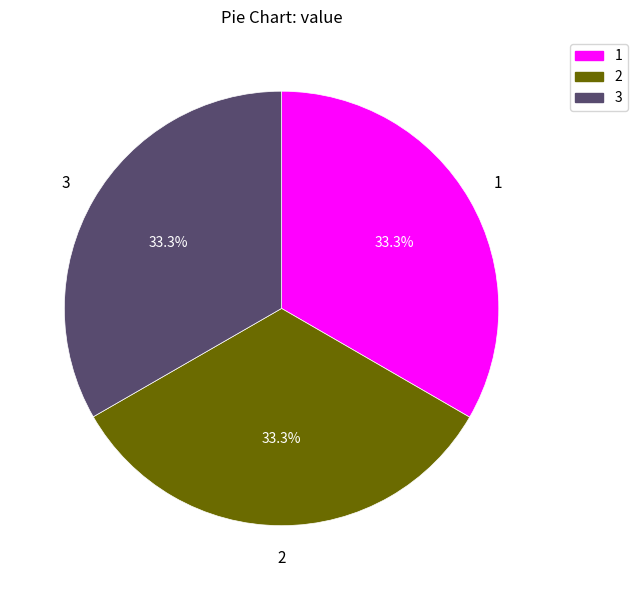

Is there a majority slice in this chart?

No